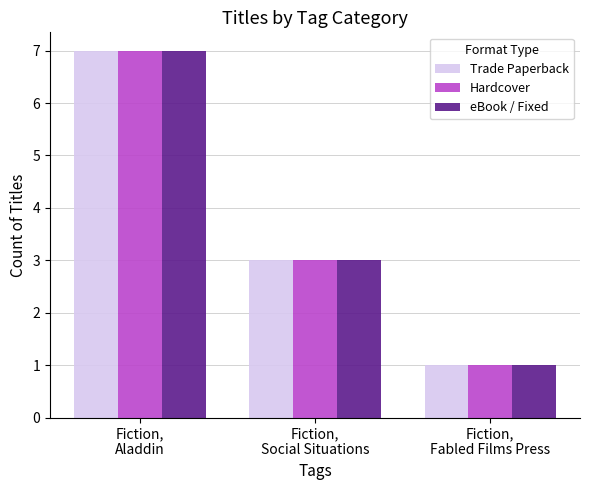

What is the difference between the maximum and second lowest values in the Hardcover series?

4